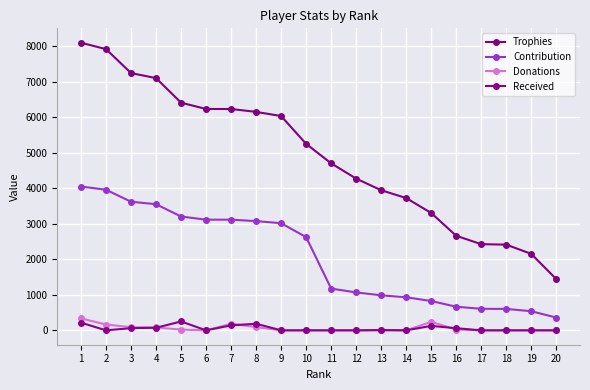

Is the value of Donations at 2 greater than the value of Contribution at 8?

No